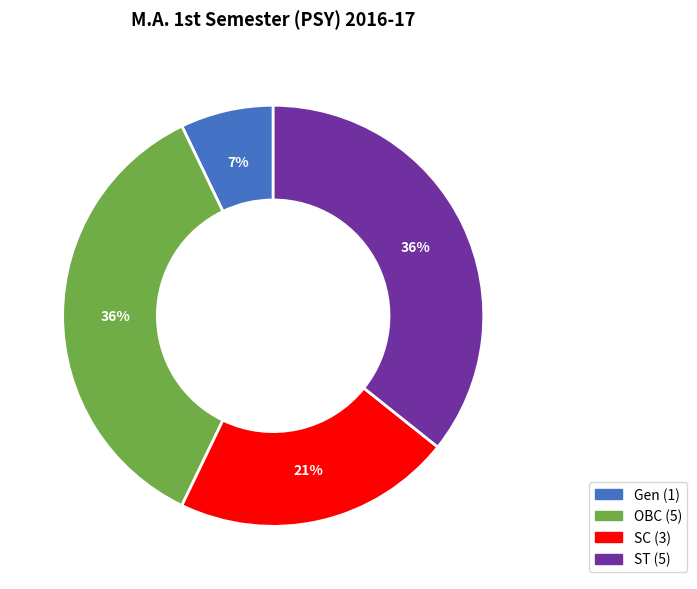

Approximately how many times larger is the value at OBC compared to SC?

1.7